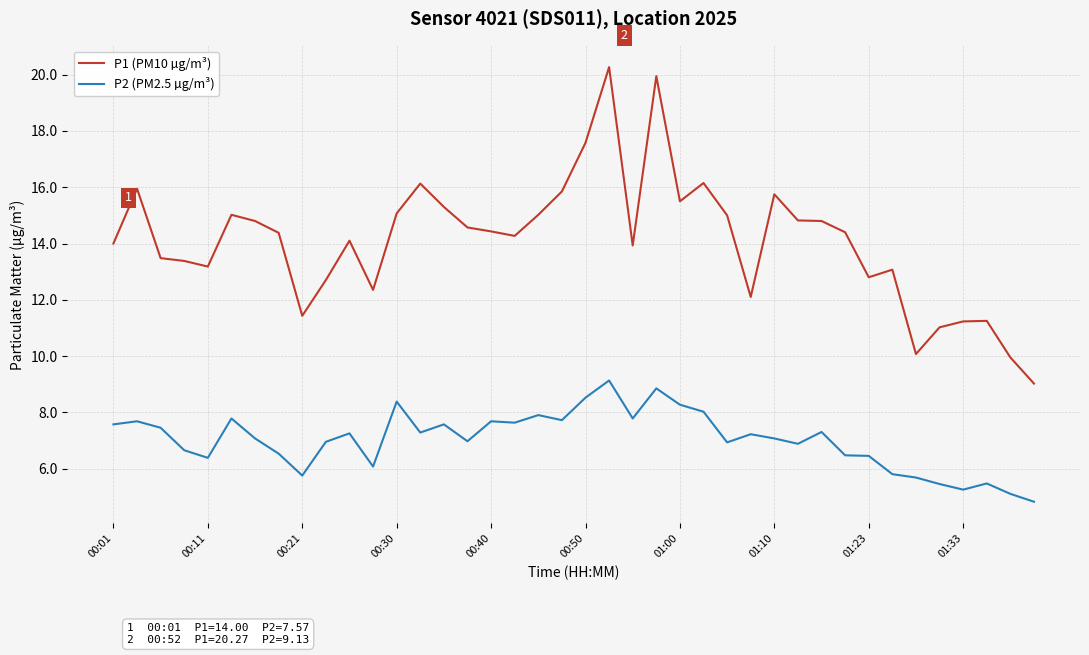

Which series has the widest spread of values?

P1 (PM10 µg/m³)